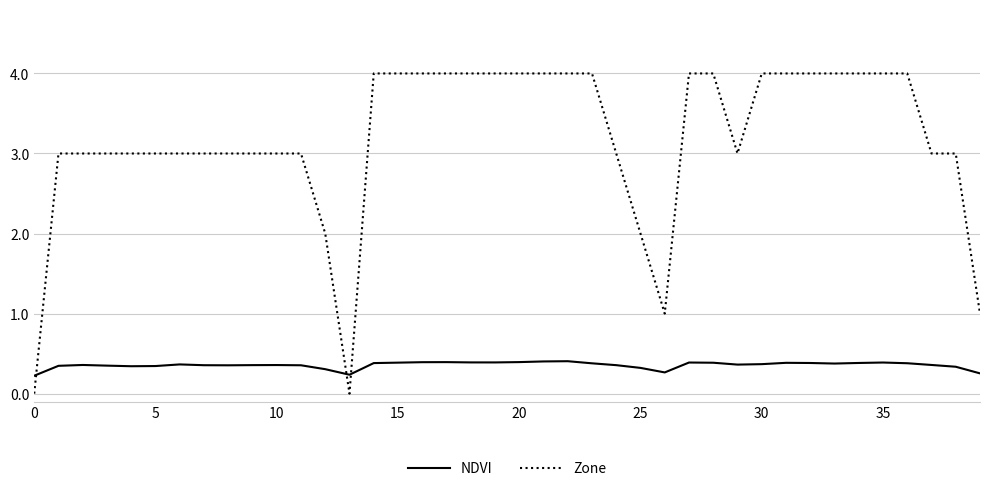

Which series has the largest total across all categories?

Zone